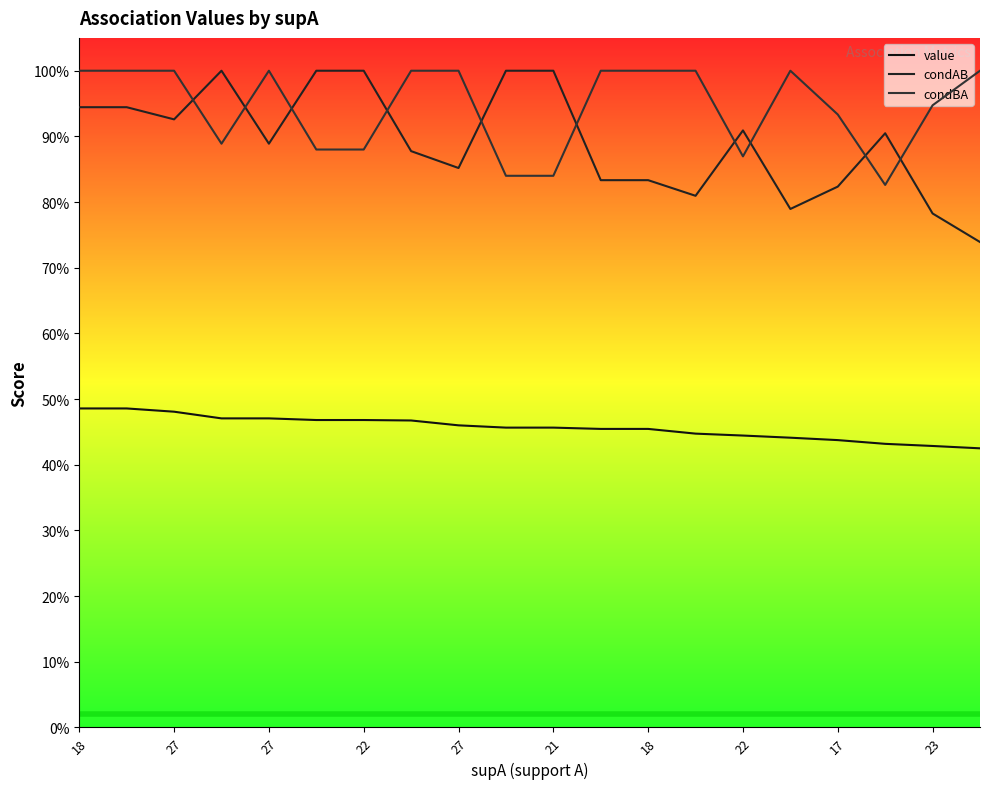

What is the sum of the condAB values at 27 and 18?

1.9